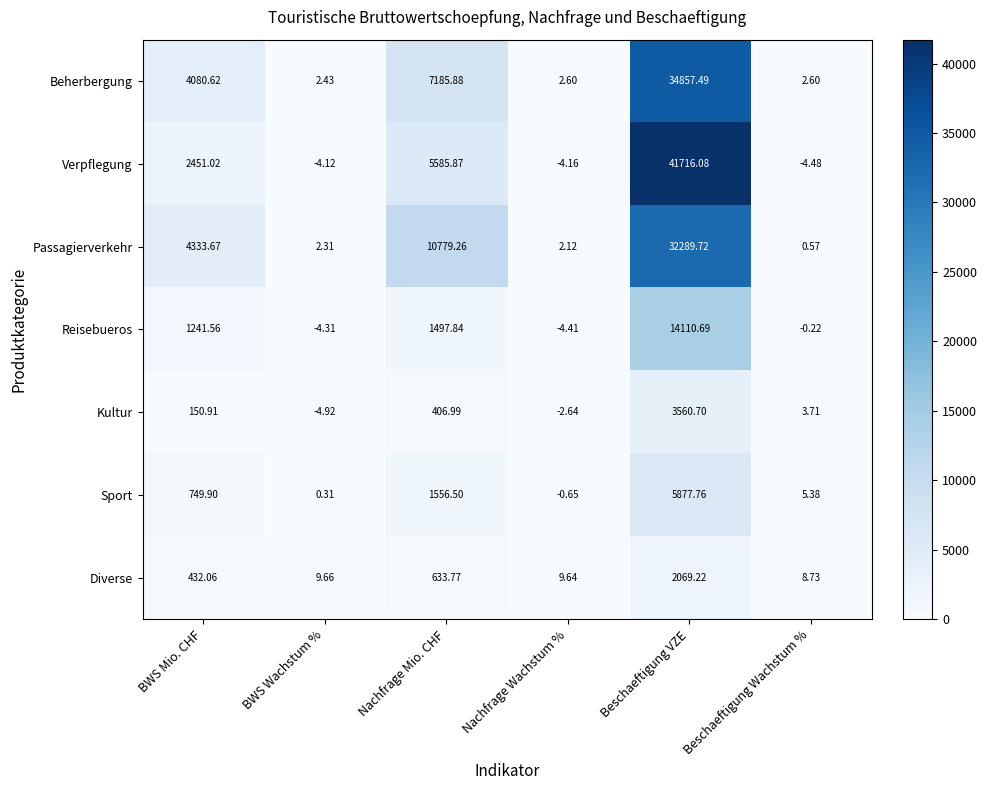

Where does the Passagierverkehr series first go above 4333?

BWS Mio. CHF